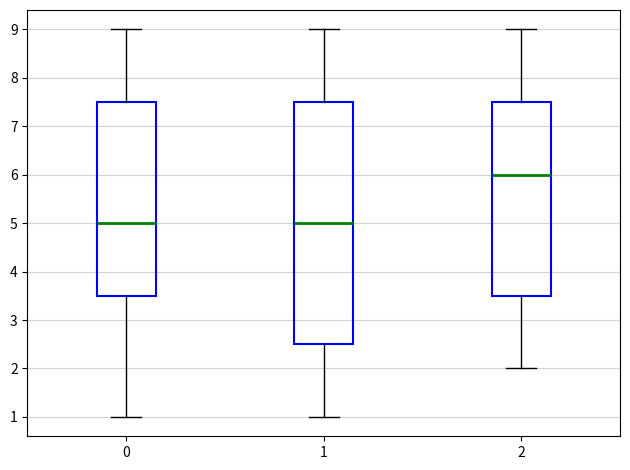

Reading left to right, read every box against the y-axis: the position of its median line, the range the box covers, and the ends of its whiskers. The values are not printed on the chart, so give them approximately, as read against the axis.

0: median 5.0, box 3.5 to 7.5, whiskers 1.0 to 9.0
1: median 5.0, box 2.5 to 7.5, whiskers 1.0 to 9.0
2: median 6.0, box 3.5 to 7.5, whiskers 2.0 to 9.0